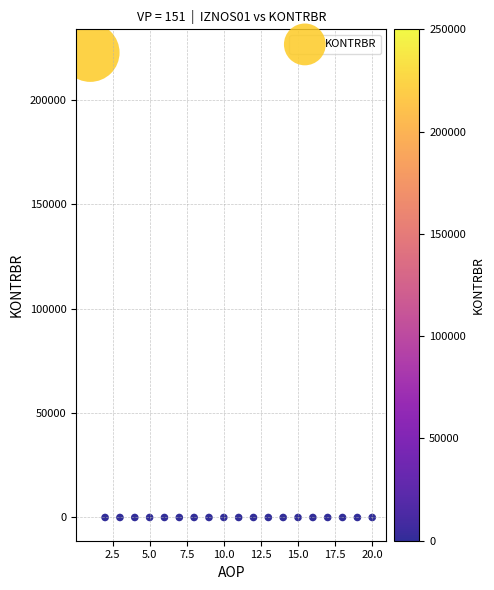

What is the range of Y values (max minus min)?

222750.4